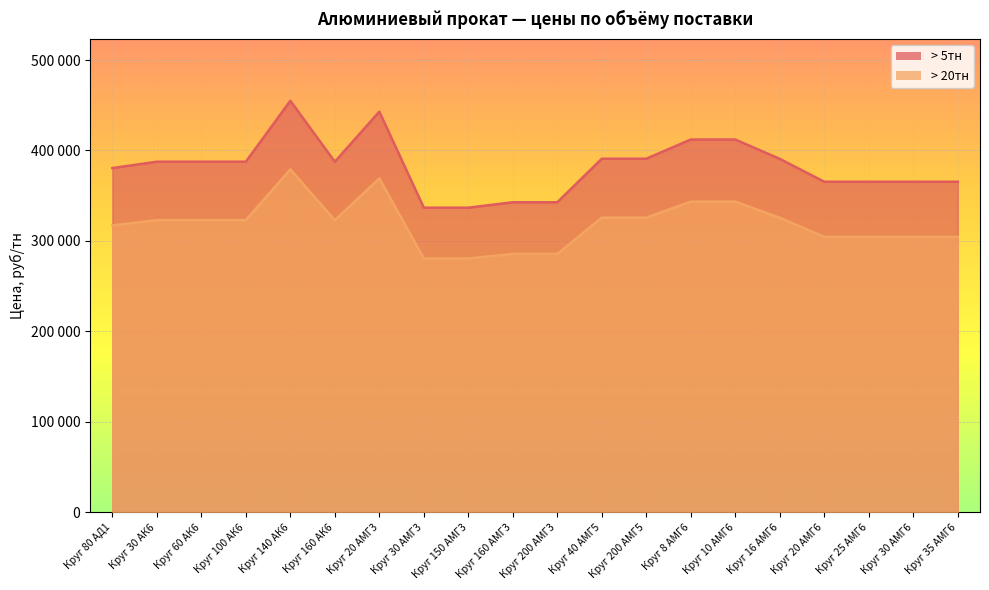

Which series has the widest spread of values?

> 5тн